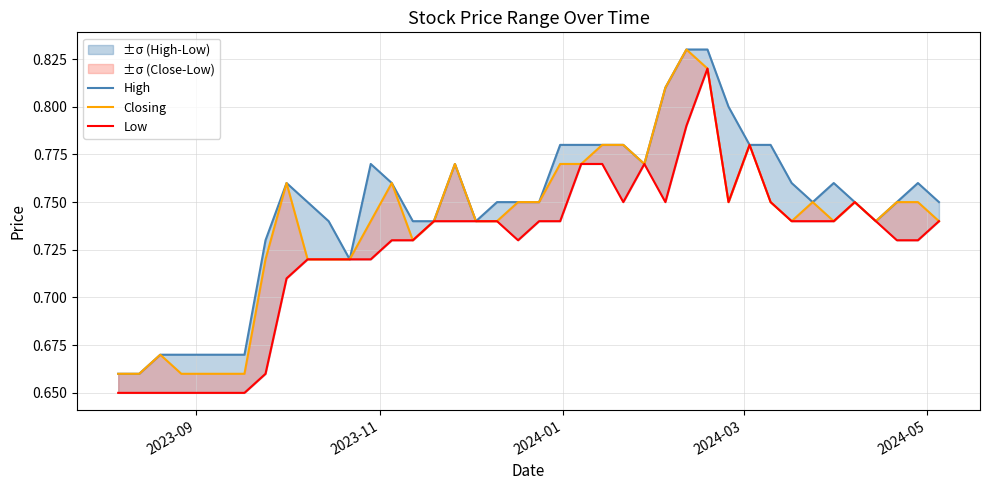

Count the High values in the range 0 to 1.

40